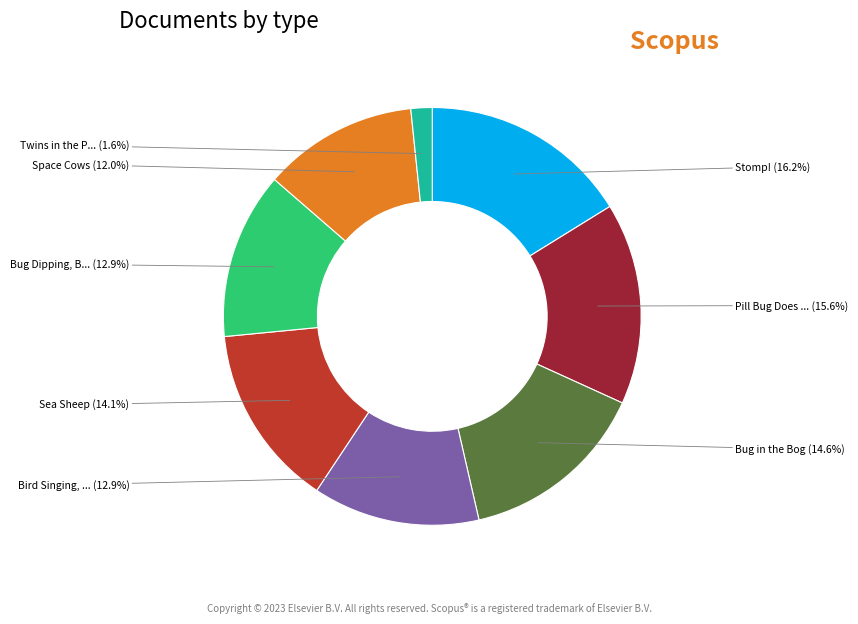

What is the largest slice in the pie chart?

Stomp!